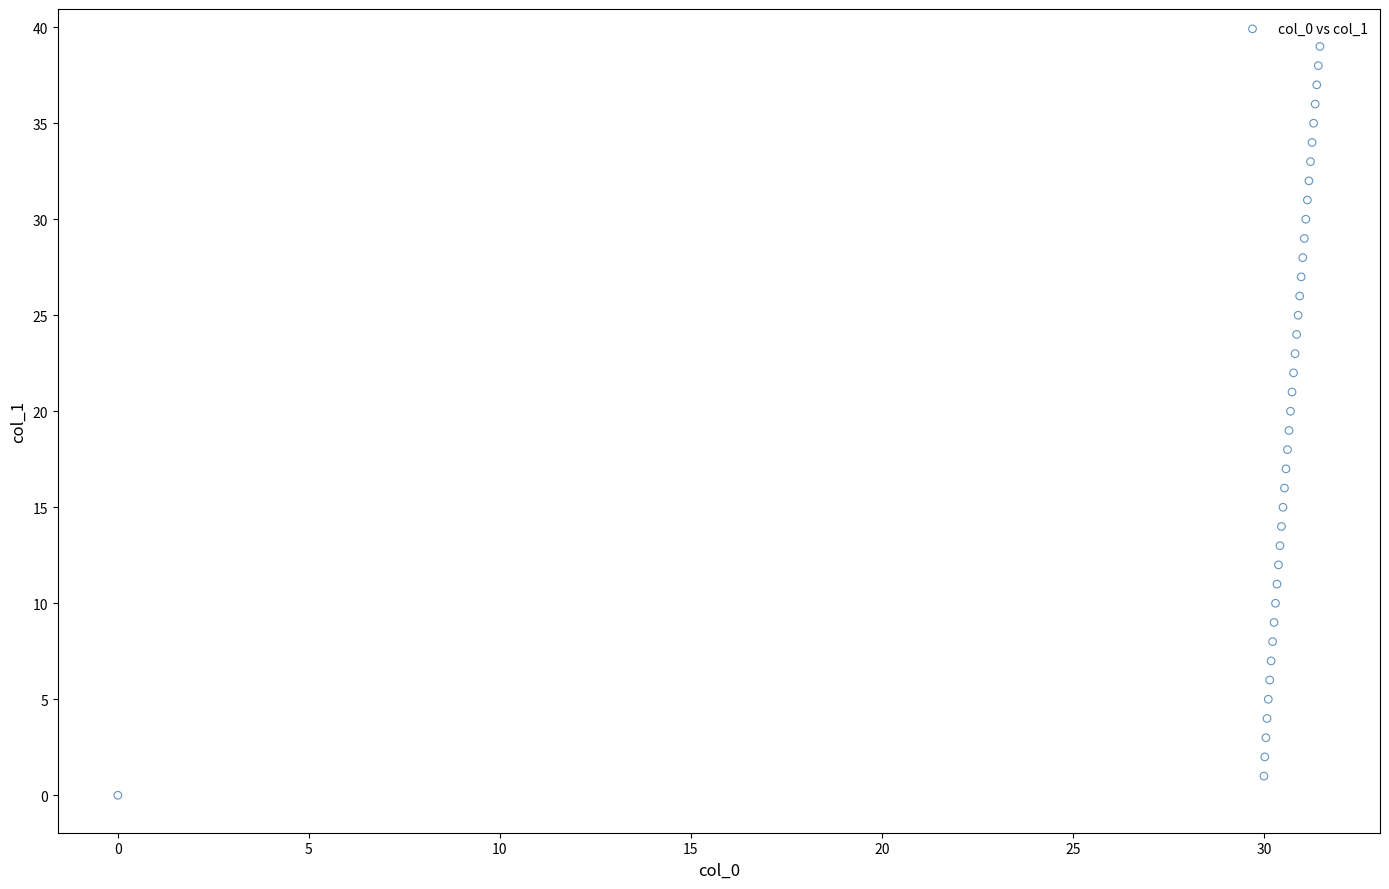

What is the range of Y values (max minus min)?

39